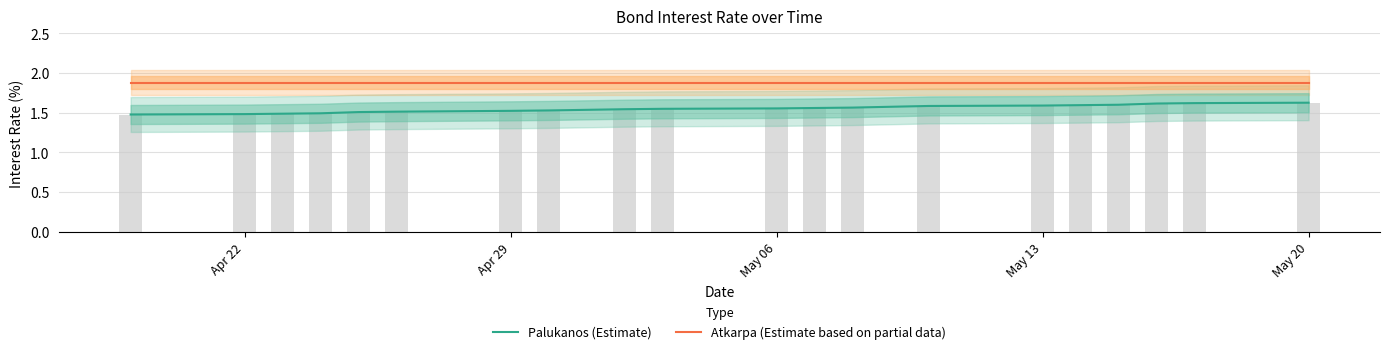

Reading left to right, list all the values displayed in this chart.

Palukanos (Estimate): 1.5	1.5	1.5	1.5	1.5	1.5	1.5	1.5	1.5	1.5	1.6	1.6	1.6	1.6	1.6	1.6	1.6	1.6	1.6	1.6
Atkarpa (Estimate based on partial data): 1.9	1.9	1.9	1.9	1.9	1.9	1.9	1.9	1.9	1.9	1.9	1.9	1.9	1.9	1.9	1.9	1.9	1.9	1.9	1.9